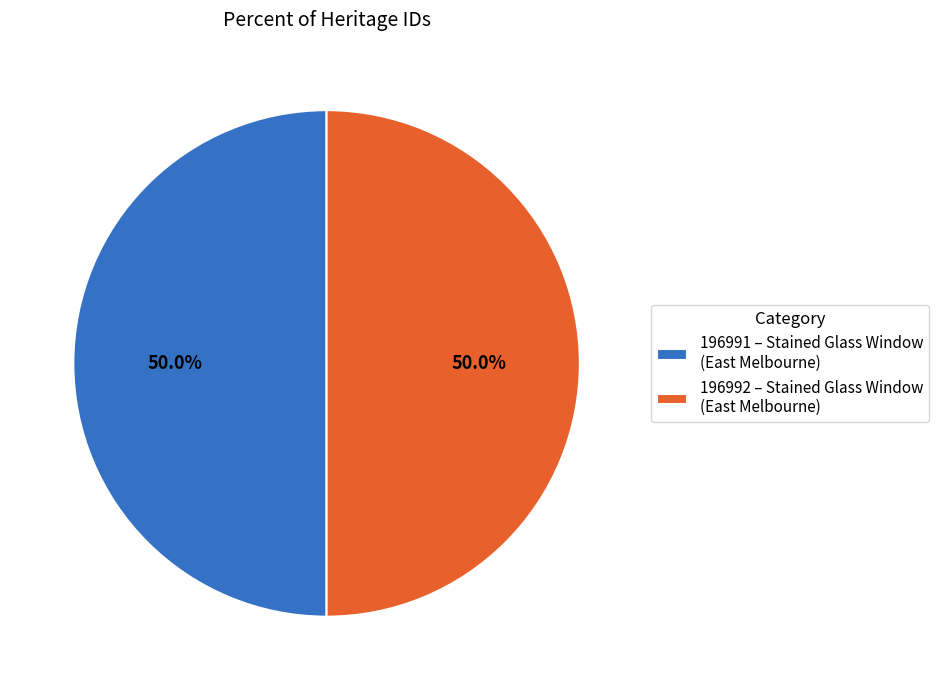

Do 196991 – Stained Glass Window (East Melbourne) and 196992 – Stained Glass Window (East Melbourne) together represent more than half of the pie?

Yes